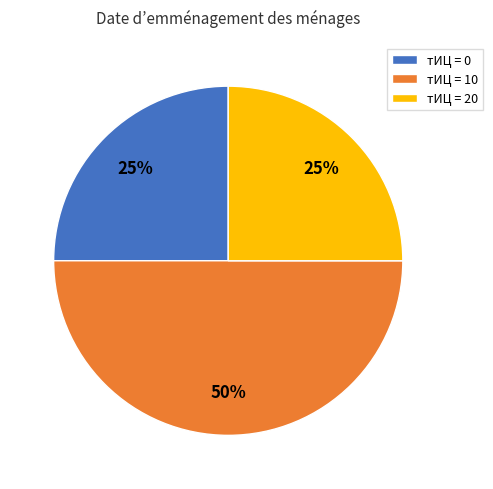

What is the largest slice in the pie chart?

тИЦ = 10